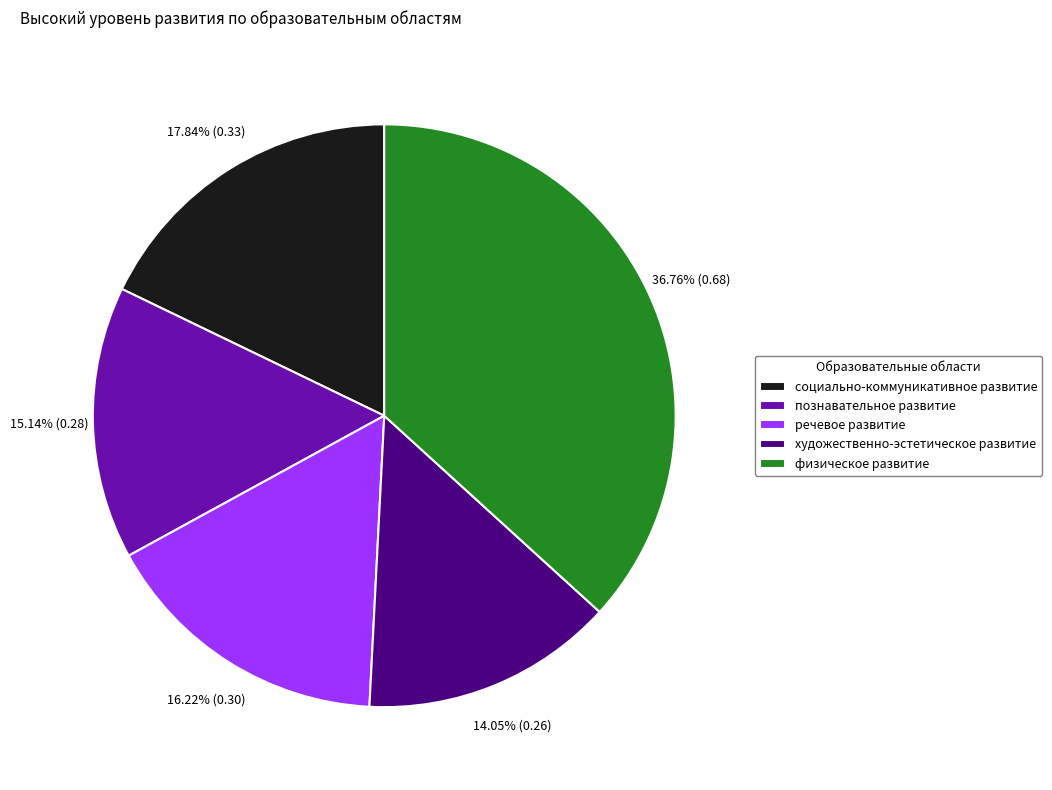

To the nearest percent, what portion does познавательное развитие represent?

15%